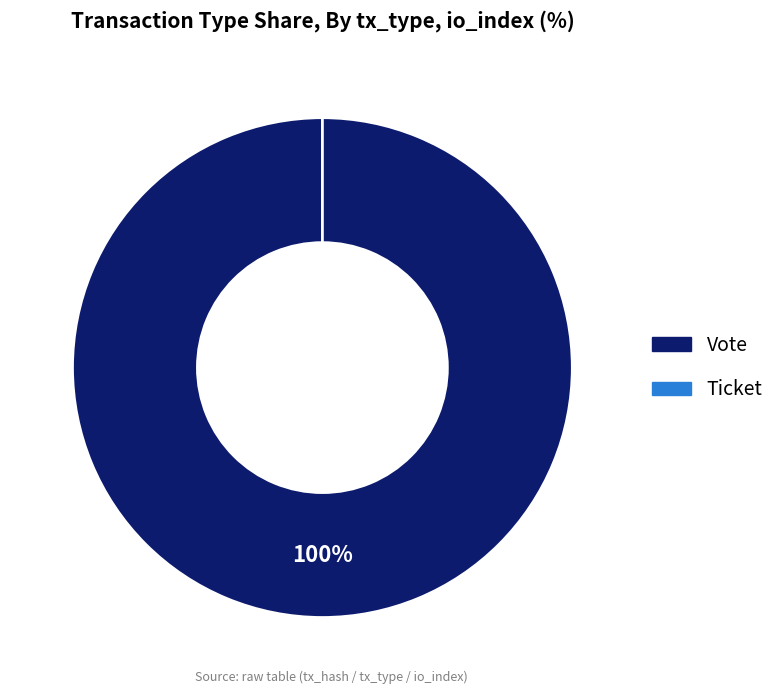

Rank the categories by value from highest to lowest.

Vote, Ticket